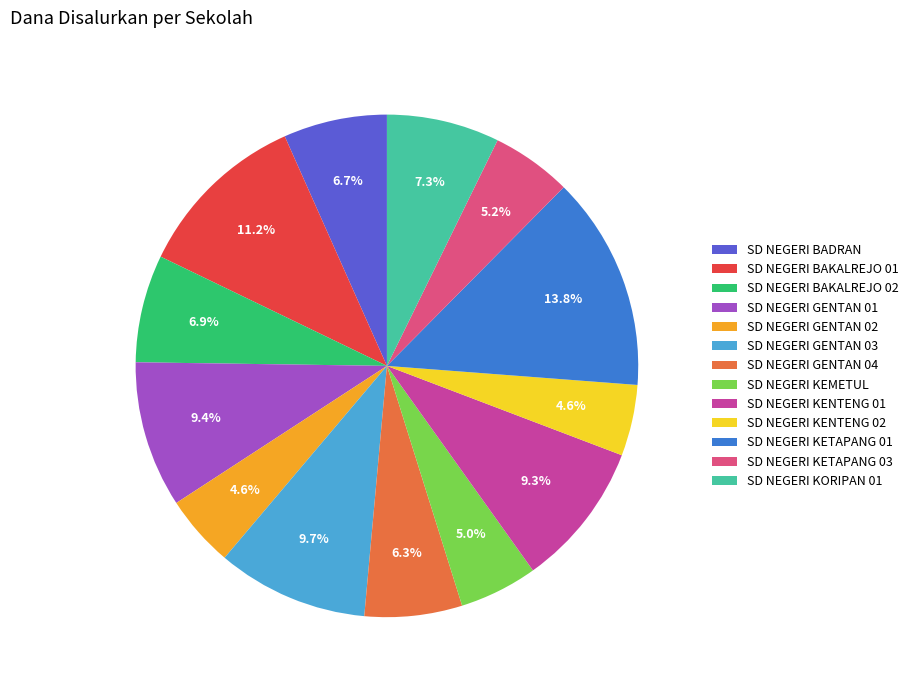

Which category has the biggest portion of the pie?

SD NEGERI KETAPANG 01